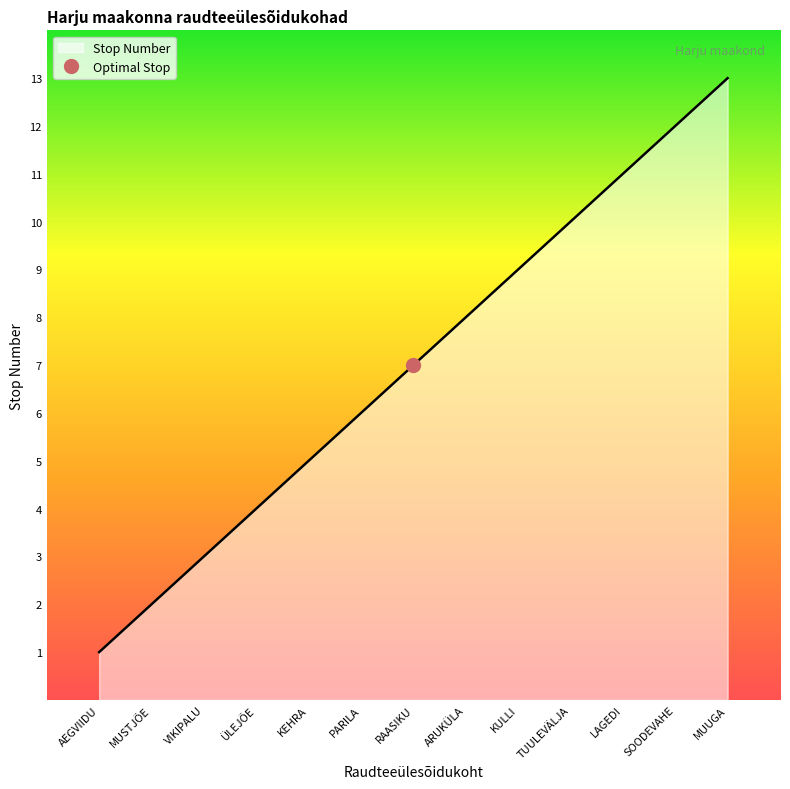

What is the average value?

7